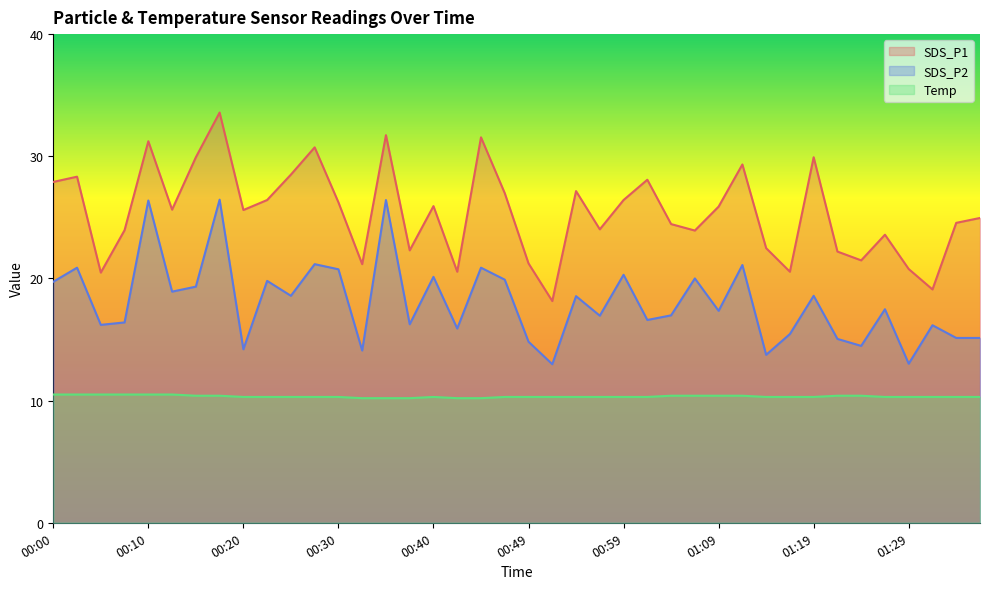

Does the chart display data point markers on the line(s)?

No